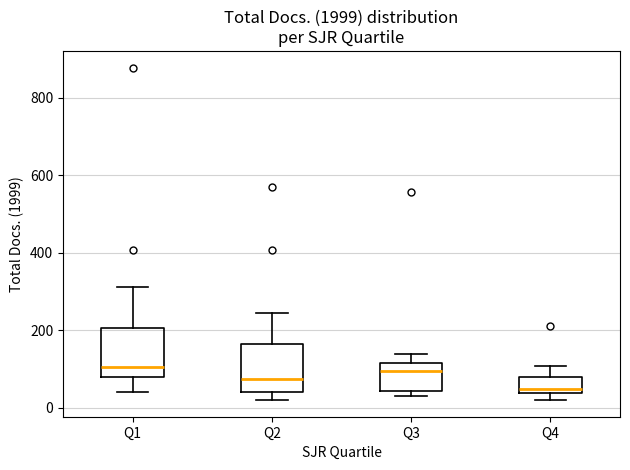

Which box has the lowest median line?

Q4